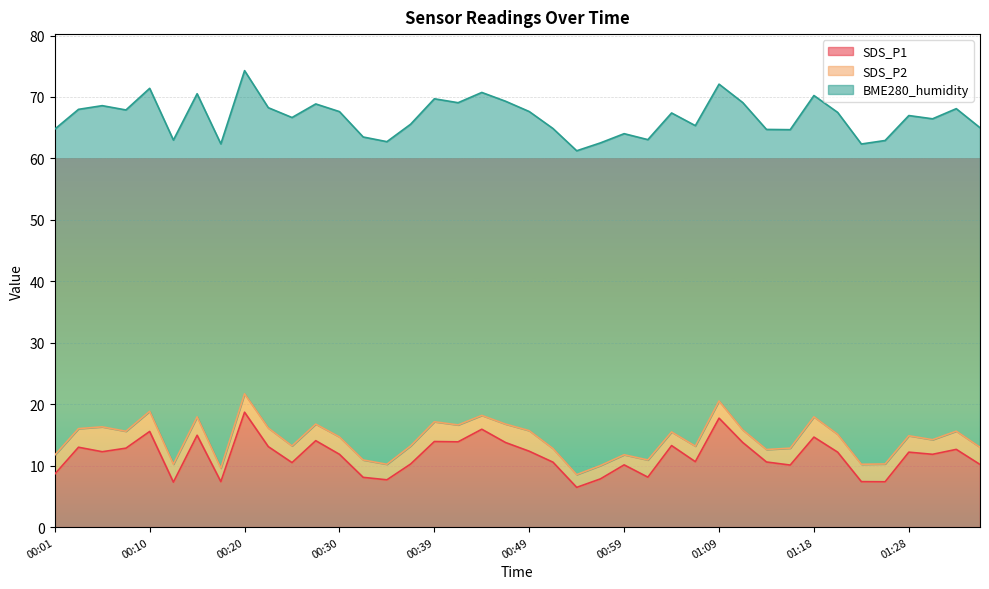

What are all the series names shown in the legend?

SDS_P1, SDS_P2, BME280_humidity